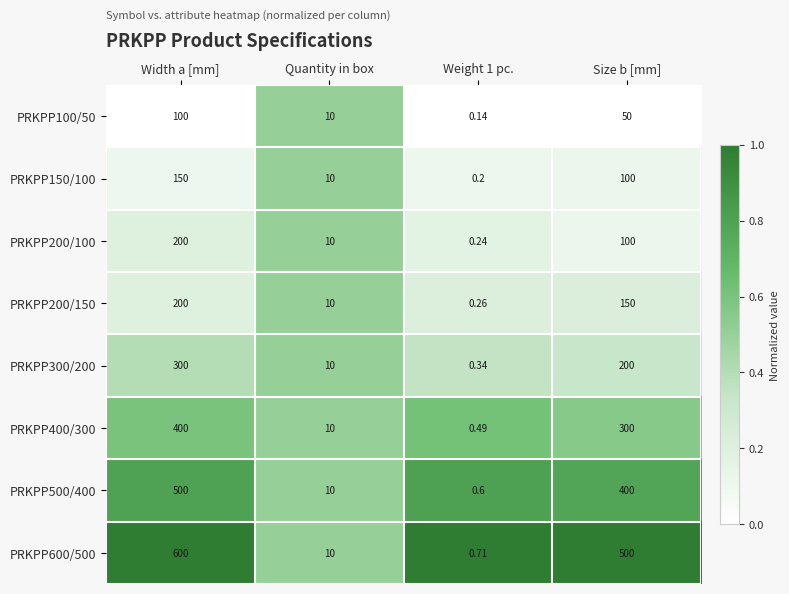

Is the value of PRKPP200/100 at Size b [mm] greater than the value of PRKPP500/400 at Quantity in box?

Yes